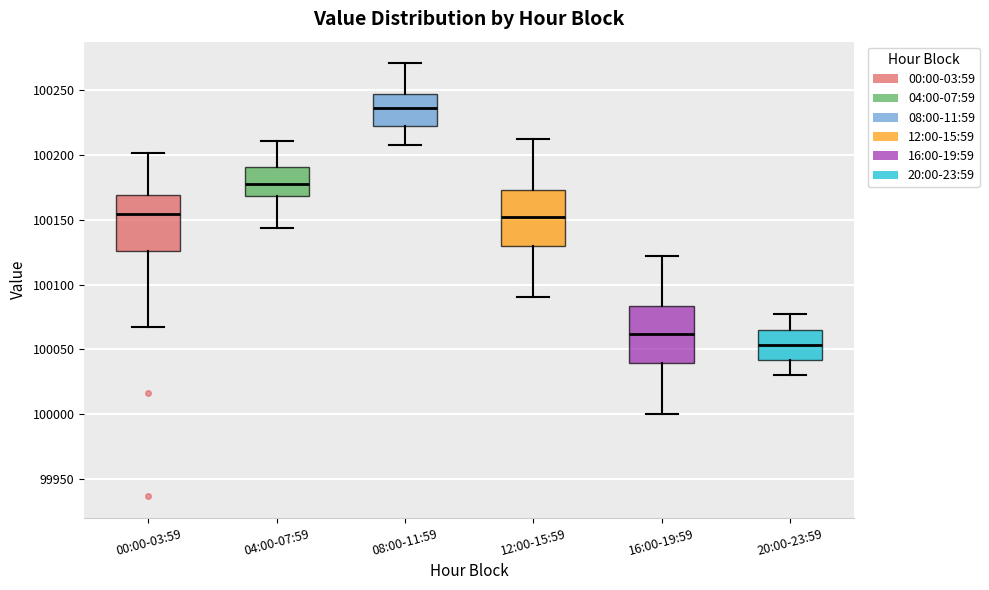

Reading left to right, transcribe this box plot: for each box, give where its median line is, the range the box spans, and where its two whiskers end, as read against the y-axis. The values are not printed on the chart, so give them approximately, as read against the axis.

00:00-03:59: median 100155, box 100125 to 100170, whiskers 100065 to 100200
04:00-07:59: median 100180, box 100170 to 100190, whiskers 100145 to 100210
08:00-11:59: median 100235, box 100225 to 100245, whiskers 100205 to 100270
12:00-15:59: median 100150, box 100130 to 100175, whiskers 100090 to 100210
16:00-19:59: median 100060, box 100040 to 100085, whiskers 100000 to 100120
20:00-23:59: median 100055, box 100040 to 100065, whiskers 100030 to 100075